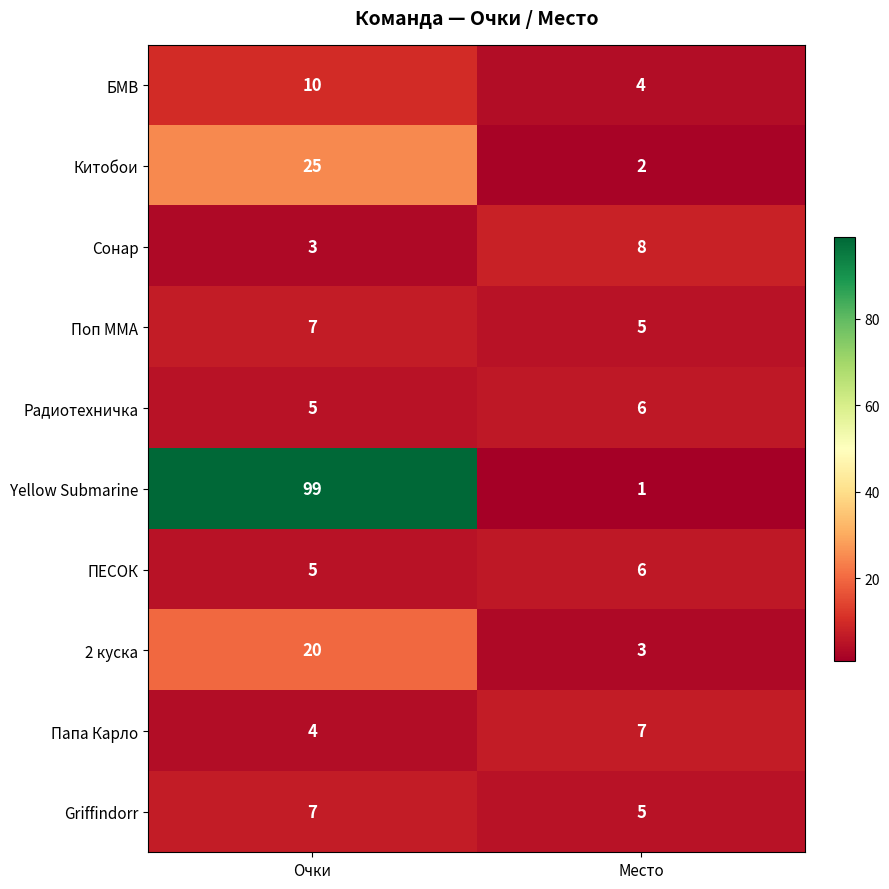

Which series changed the most between Очки and Место?

Yellow Submarine